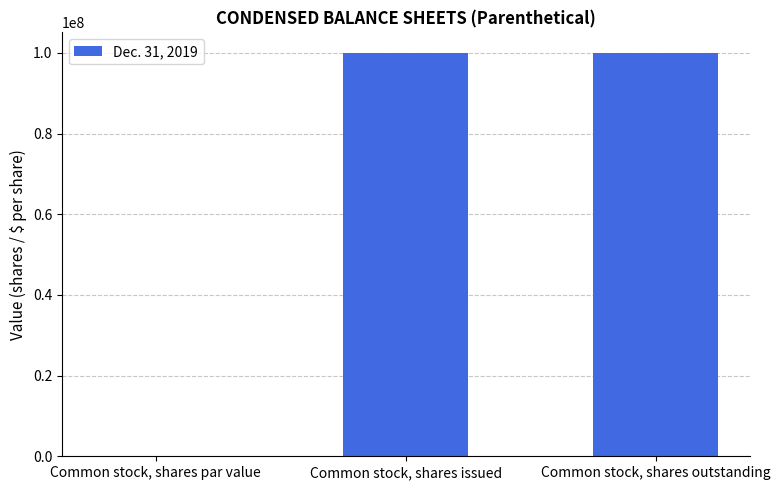

What is the change in value from Common stock, shares par value to Common stock, shares outstanding?

+100074000